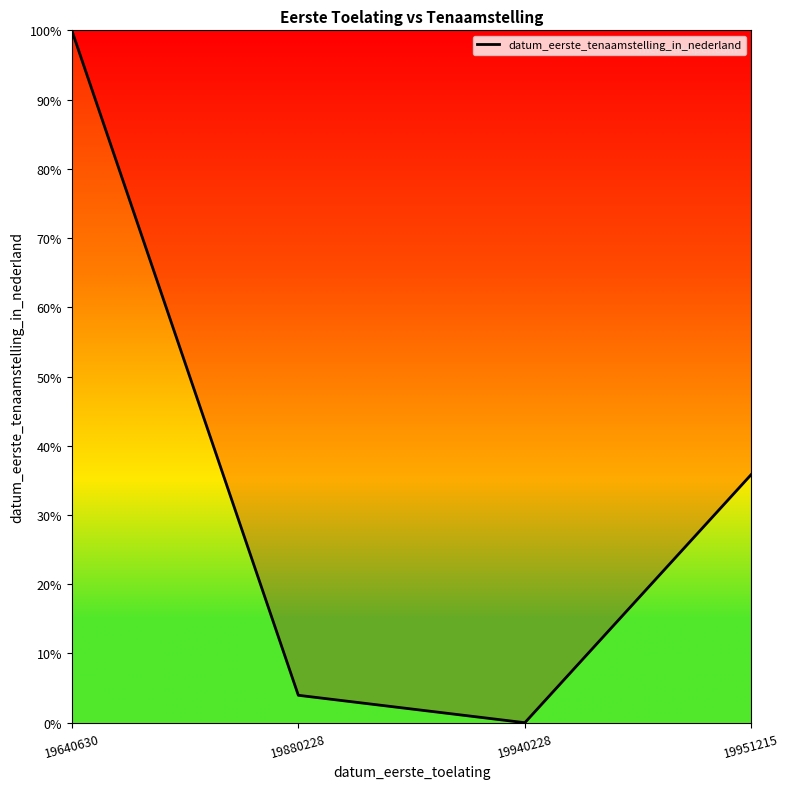

Which label corresponds to the smallest value in the chart?

19940228